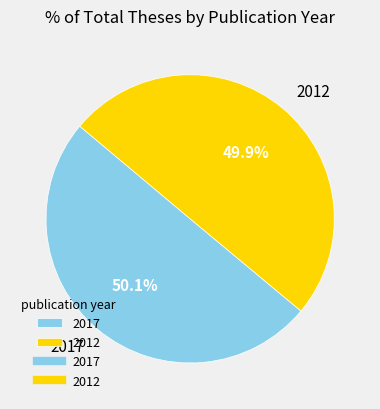

How much of the chart is everything except 2012?

50.1%